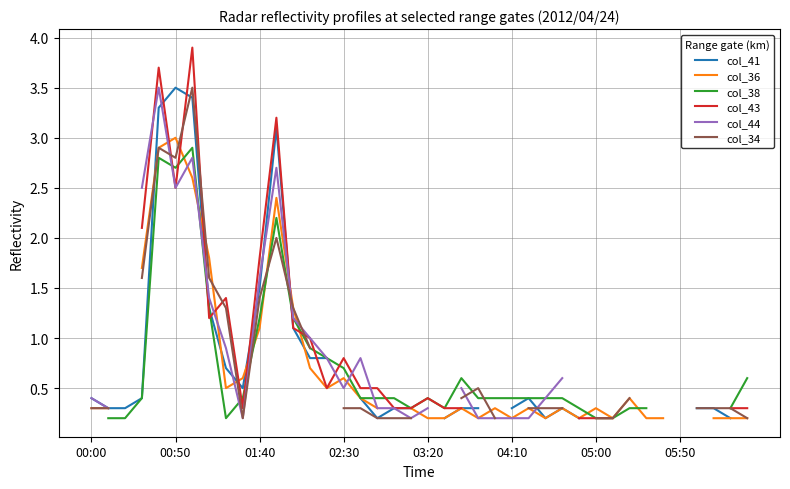

Is this an area chart (filled region under the line)?

No